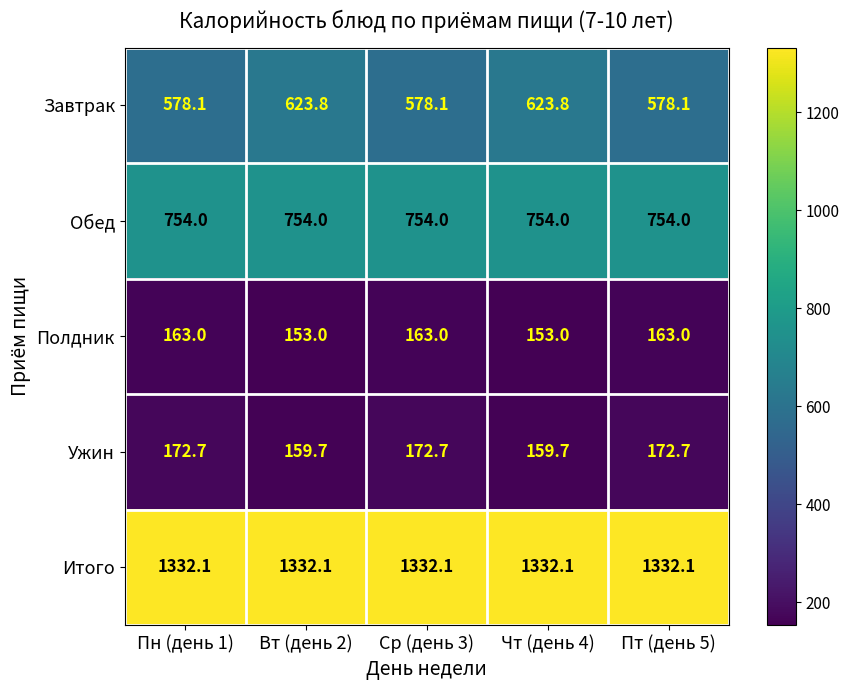

At how many categories does at least one series exceed 1255?

5